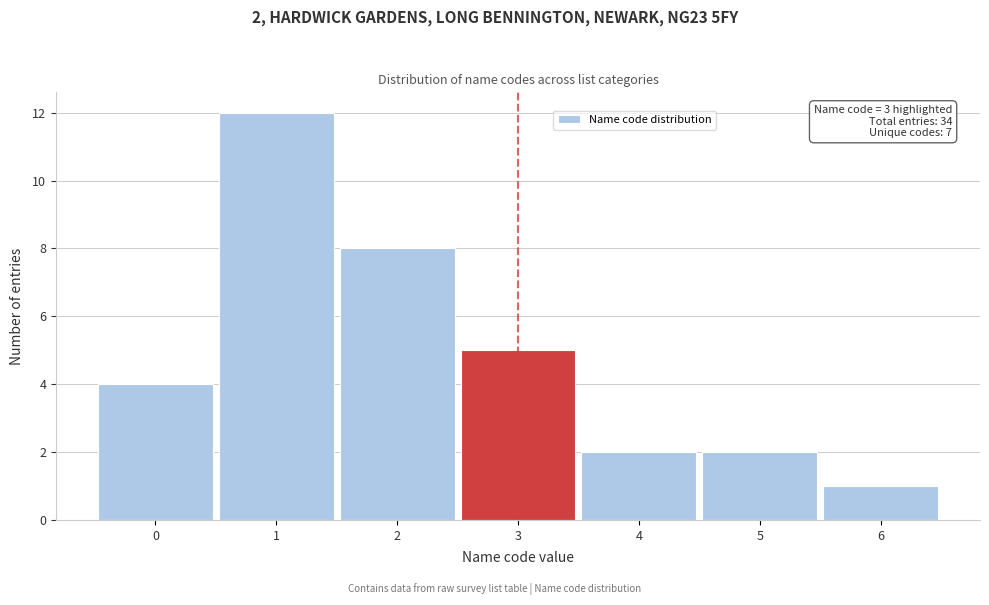

Which range on the x-axis has the tallest bar?

0.5 to 1.5